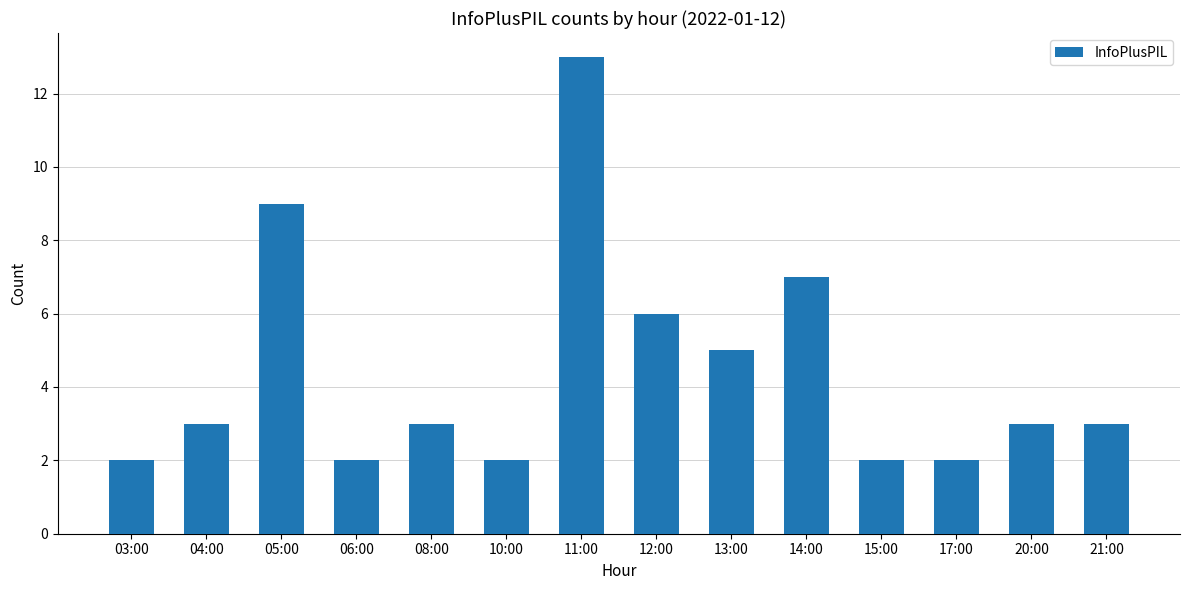

What is the maximum value shown in the chart?

13